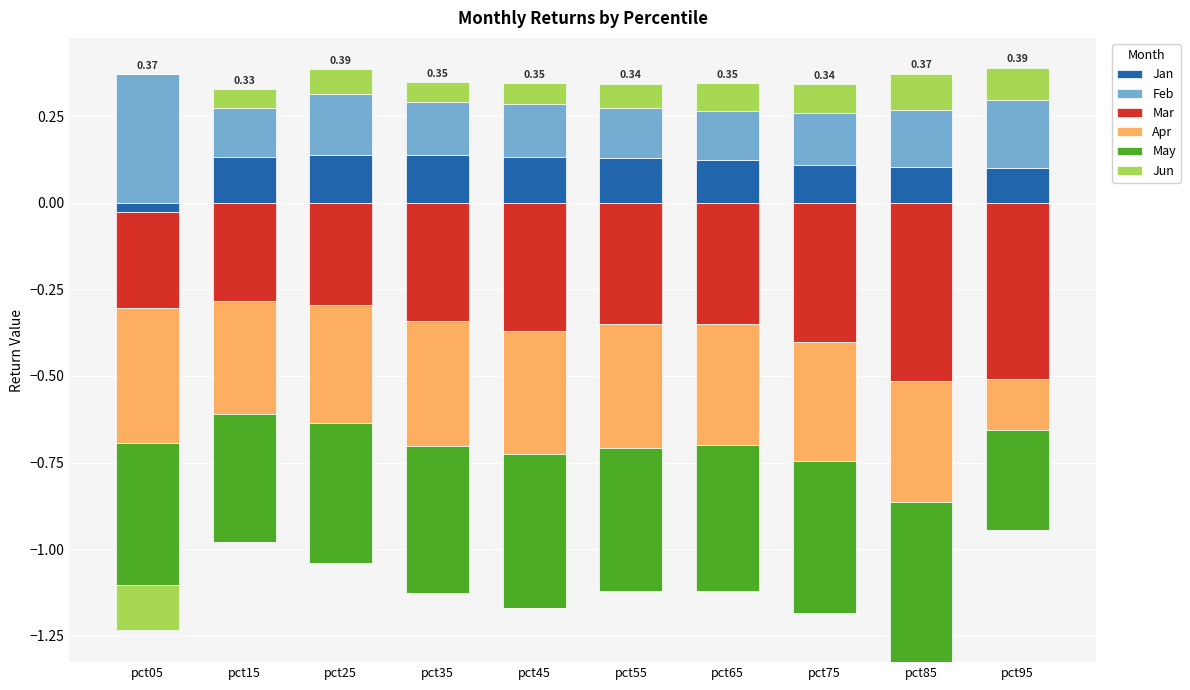

How many distinct data groups are displayed?

6